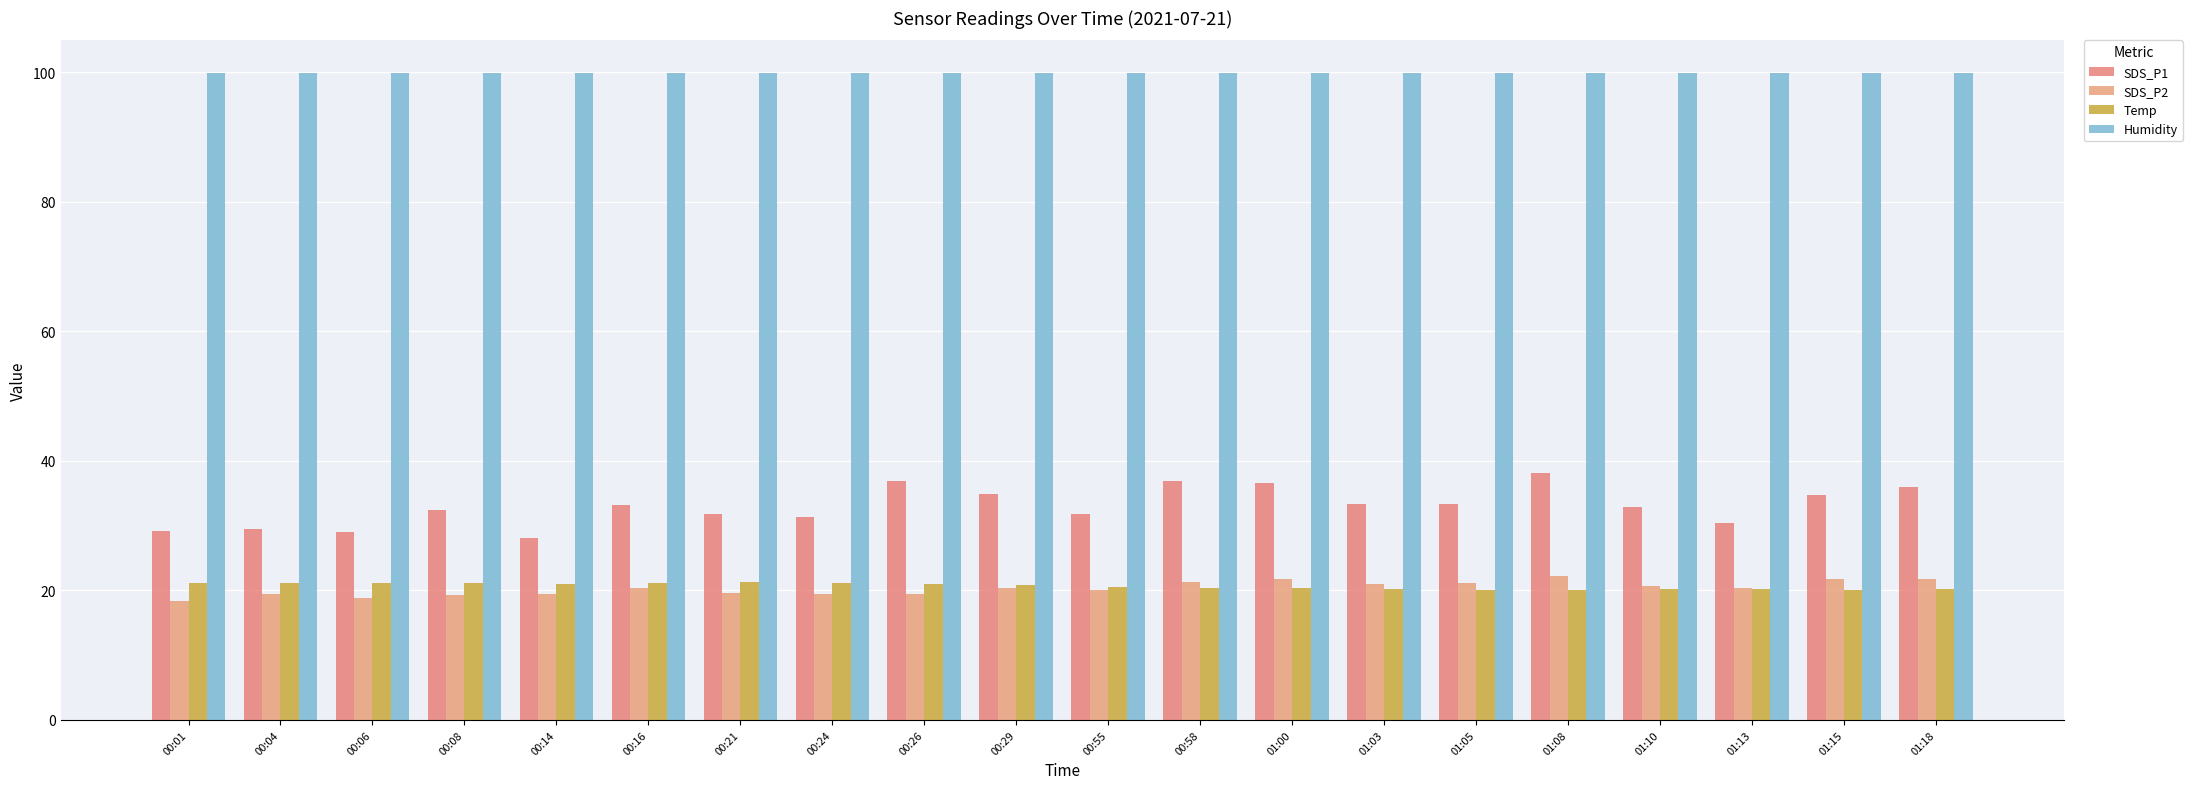

At how many categories does at least one series exceed 45?

20